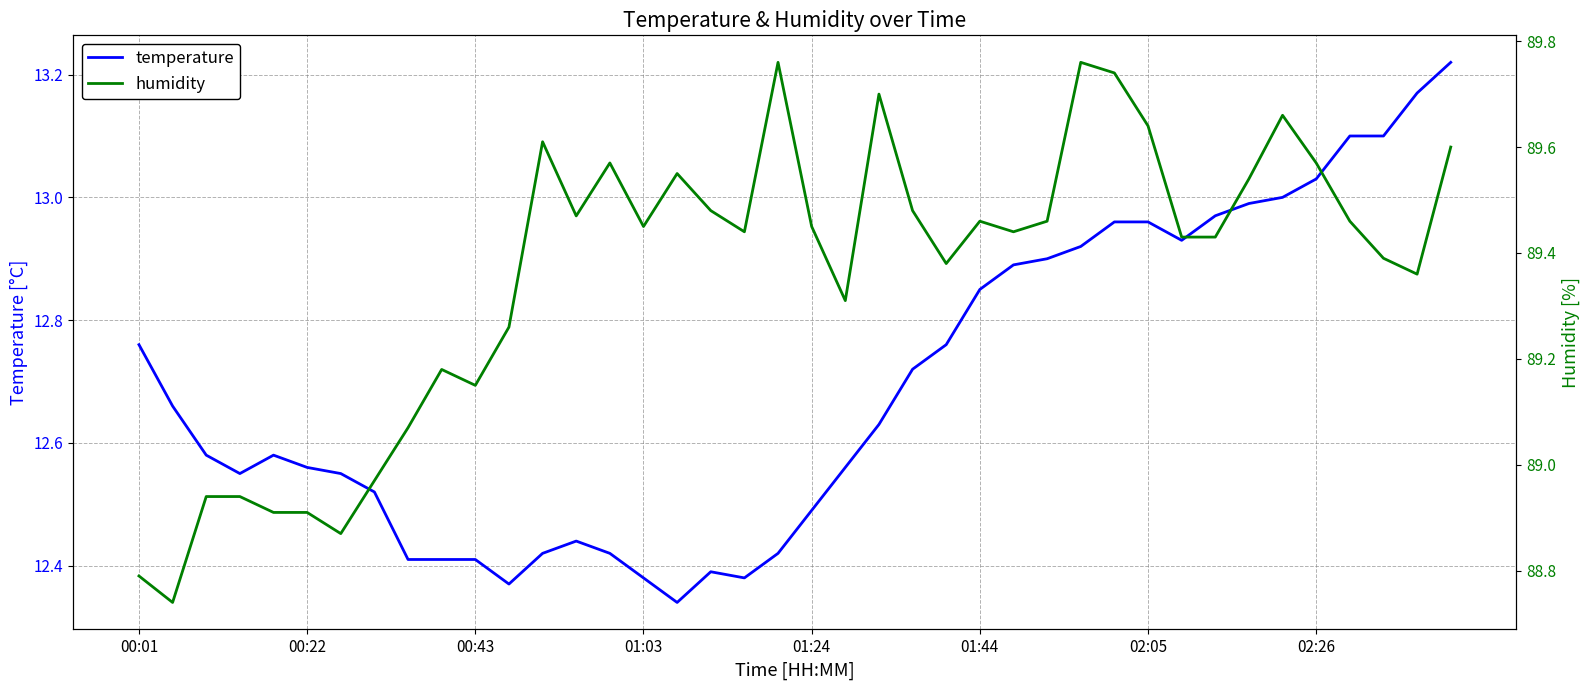

What is the average value of the temperature series?

12.7